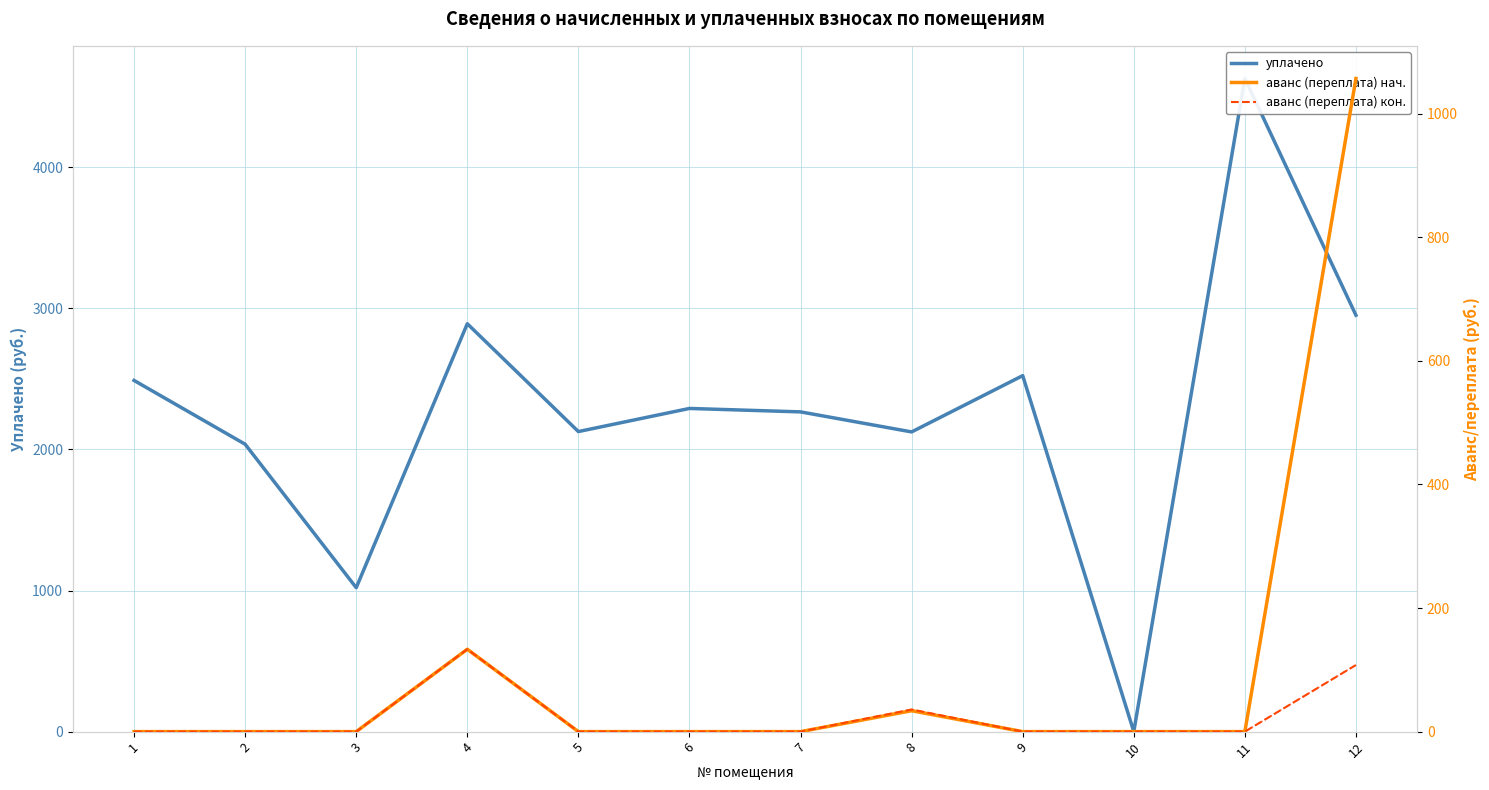

Reading left to right, what are all the values shown in this chart?

уплачено: 1=2488.9	2=2036.8	3=1020.0	4=2890.6	5=2126.5	6=2290.4	7=2266.0	8=2124.0	9=2522.8	10=0.0	11=4628.7	12=2951.0
аванс (переплата) нач.: 1=0.0	2=0.0	3=0.0	4=133.3	5=0.0	6=0.0	7=0.0	8=33.8	9=0.0	10=0.0	11=0.0	12=1057.0
аванс (переплата) кон.: 1=0.0	2=0.0	3=0.0	4=133.3	5=0.0	6=0.0	7=0.0	8=35.9	9=0.0	10=0.0	11=0.0	12=107.8